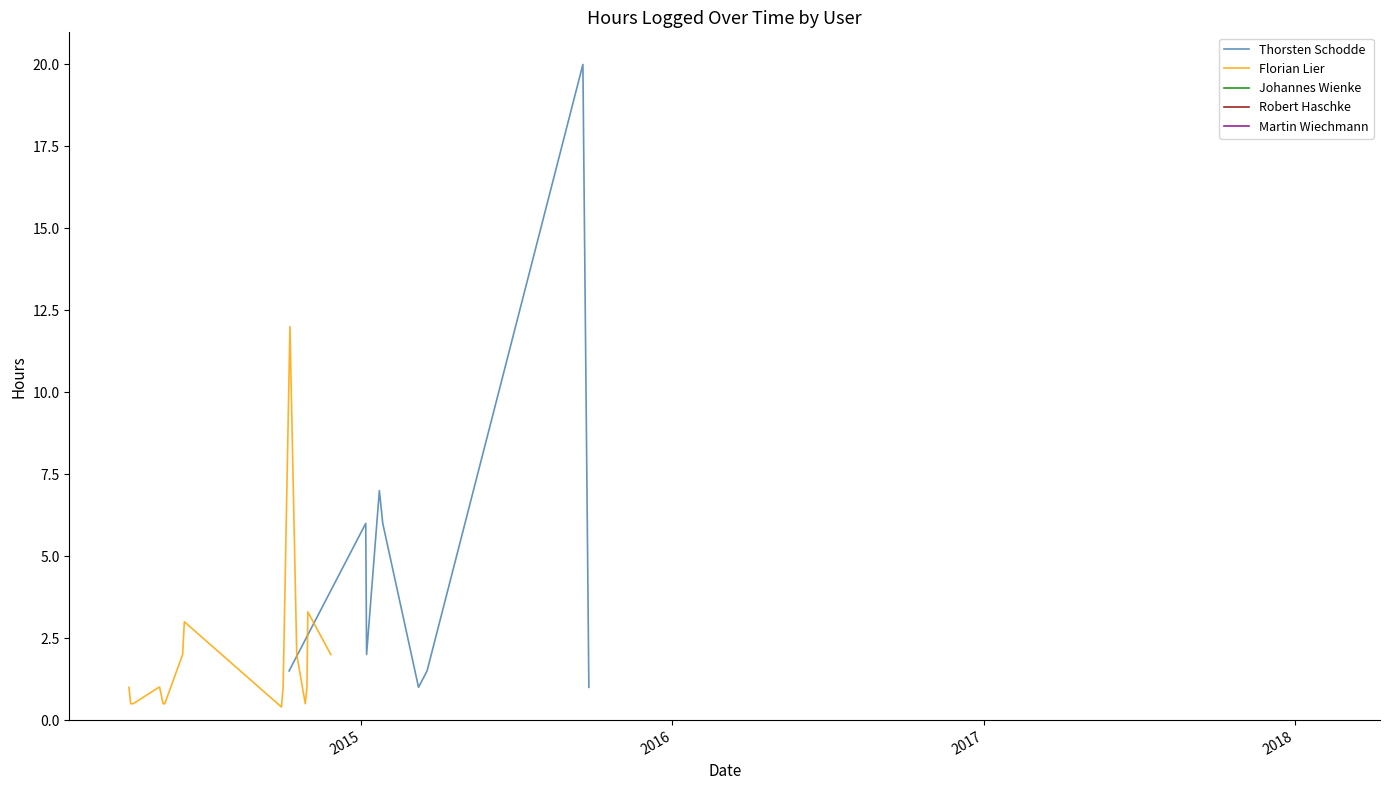

What is the spread (max minus min) of values at 2015-09-18?

20.0